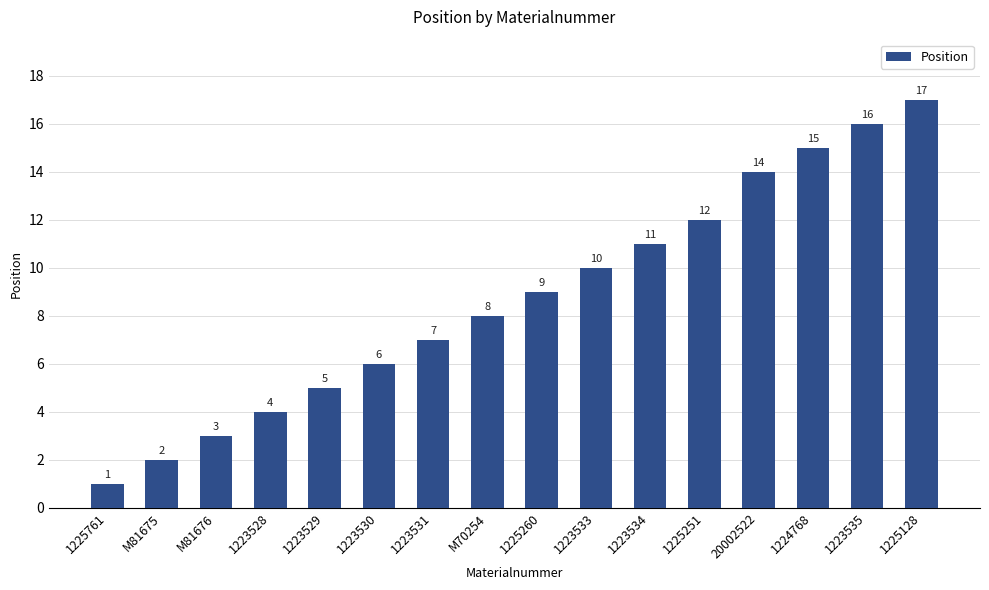

At which label is the value closest to 9?

1225260